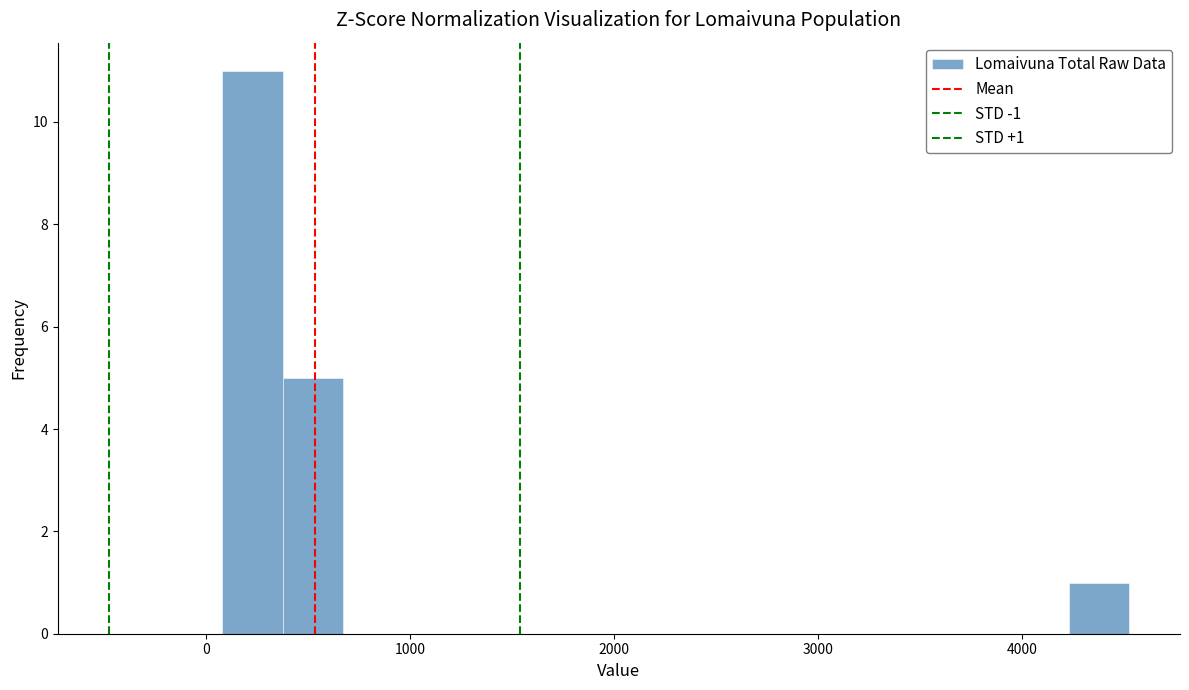

Around what value on the x-axis is the tallest bar? Give the approximate position of its centre, as read against the axis.

200